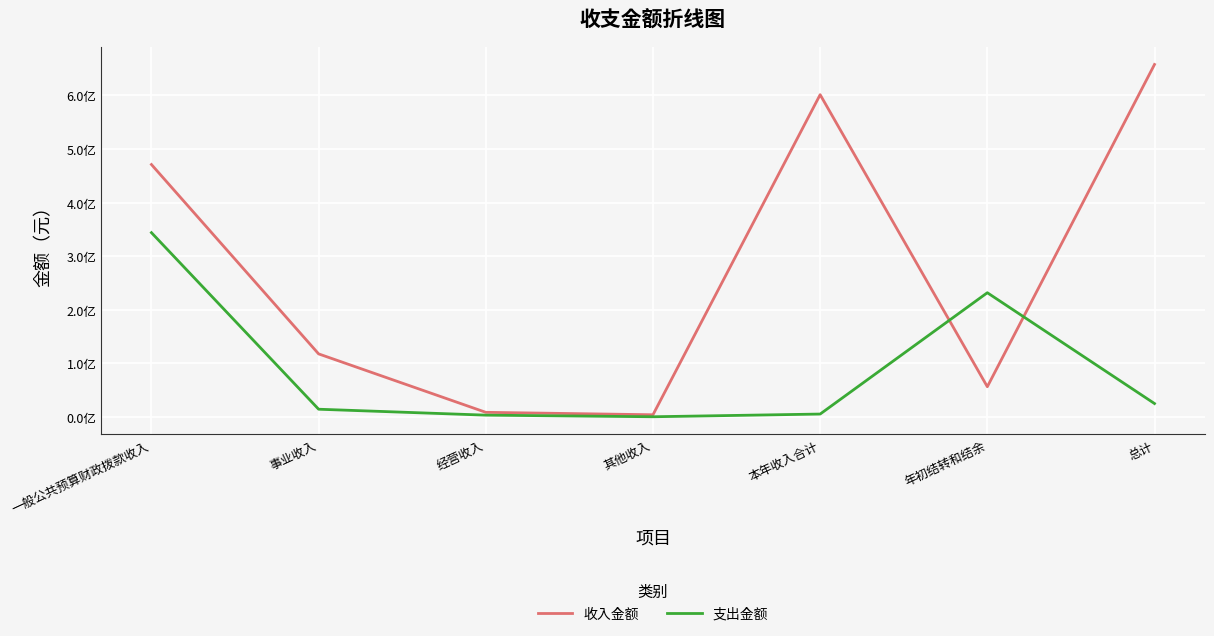

What is the approximate value of 支出金额 at 经营收入?

3339917.9